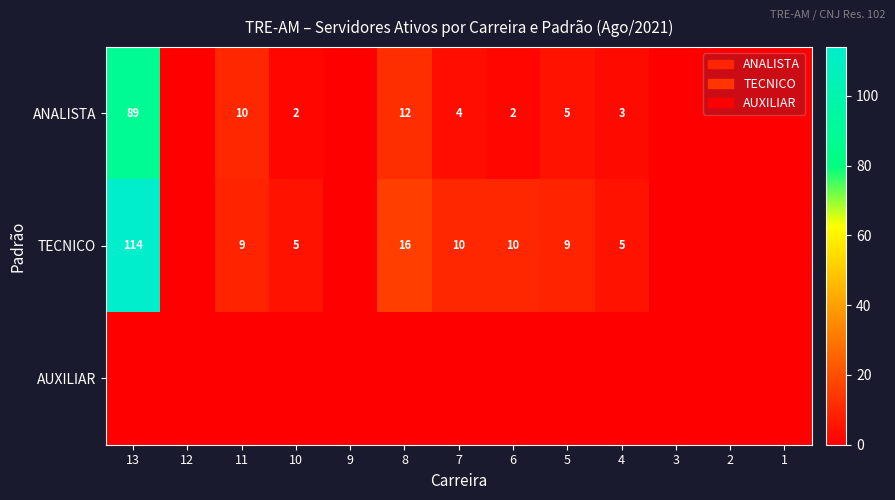

Is it true that TECNICO equals 9 at 5?

True